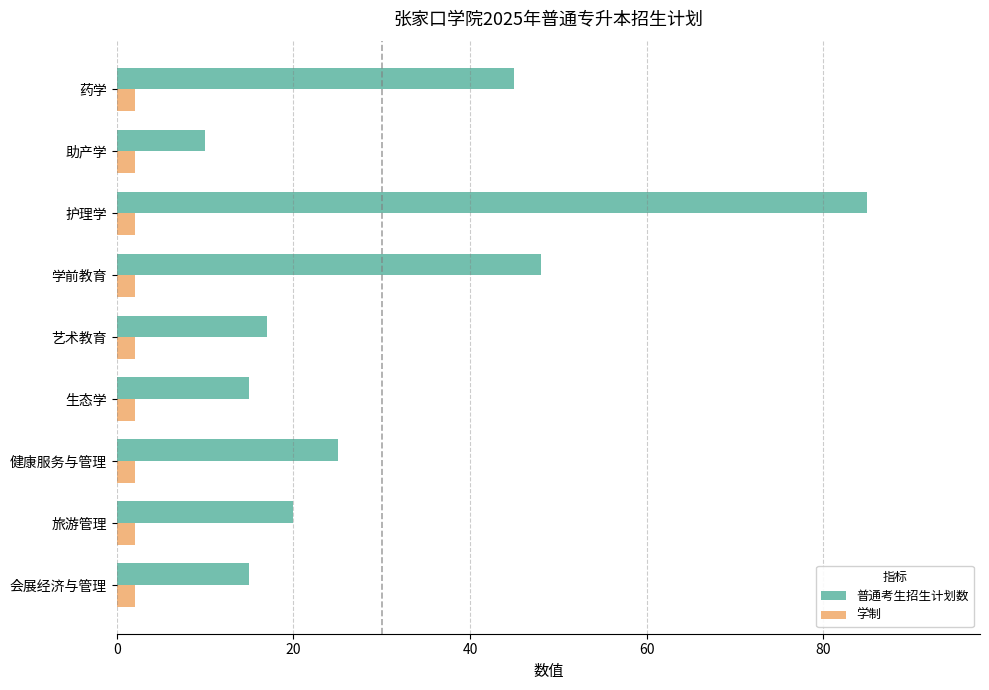

What is the smallest value displayed?

2